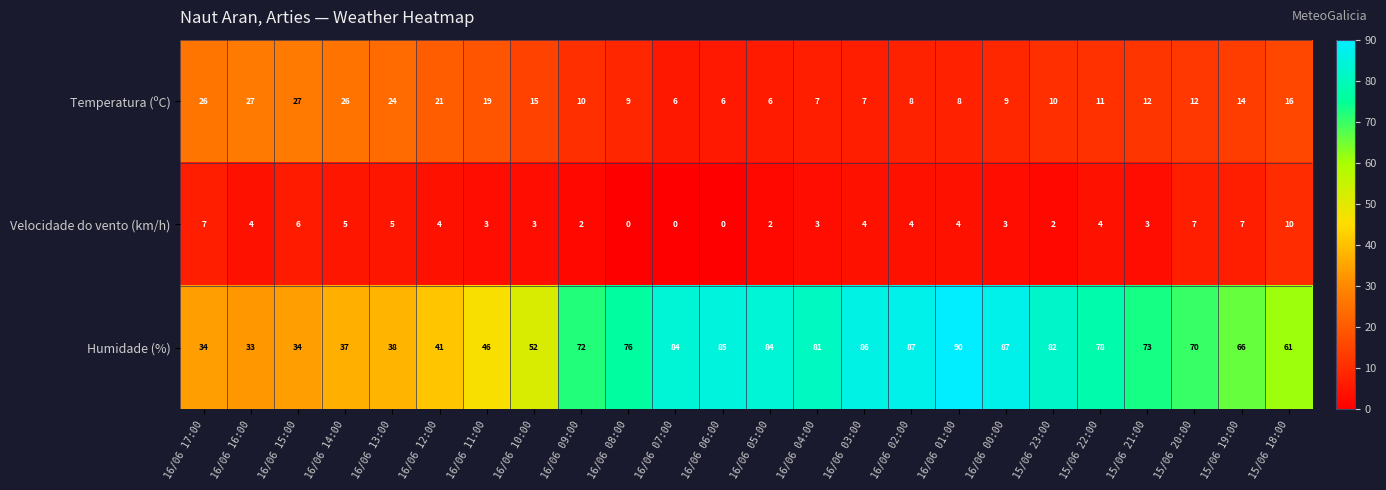

Rank the series at 16/06 00:00 from highest to lowest value.

Humidade (%), Temperatura (ºC), Velocidade do vento (km/h)